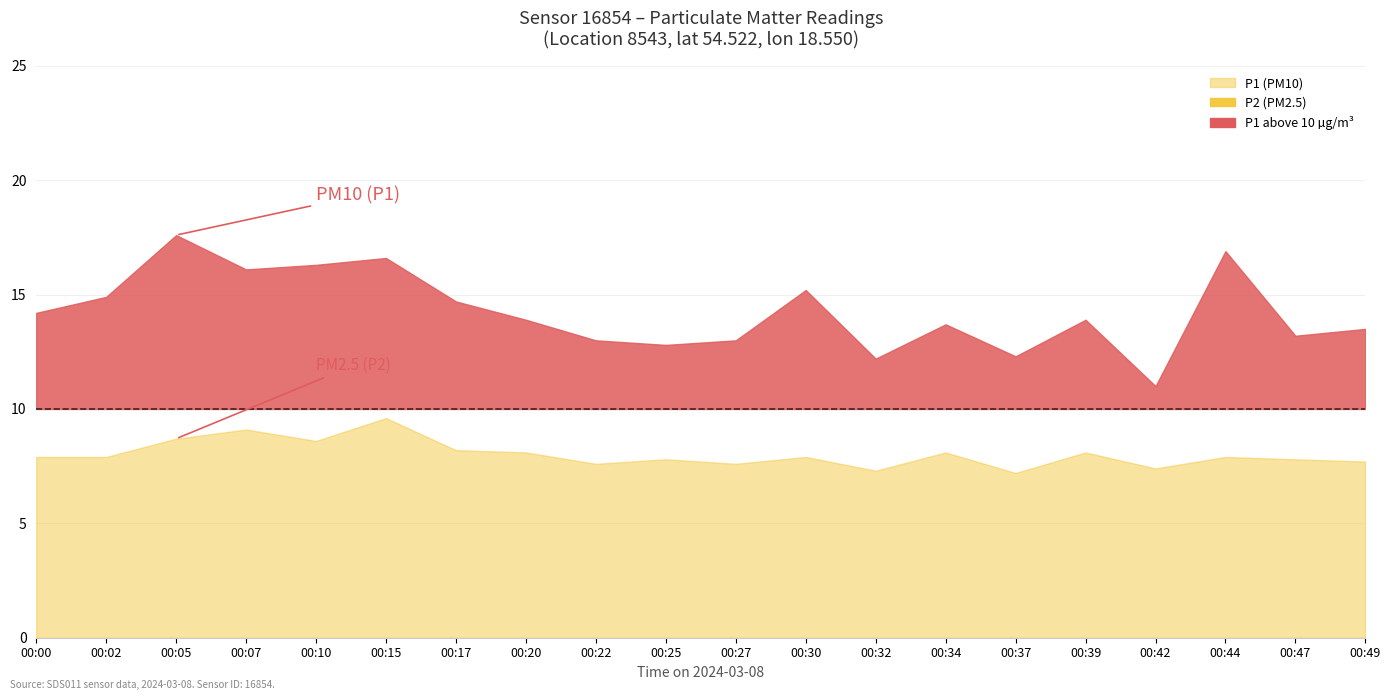

The value of P2 at 06:00 is 4.1. True or false?

False